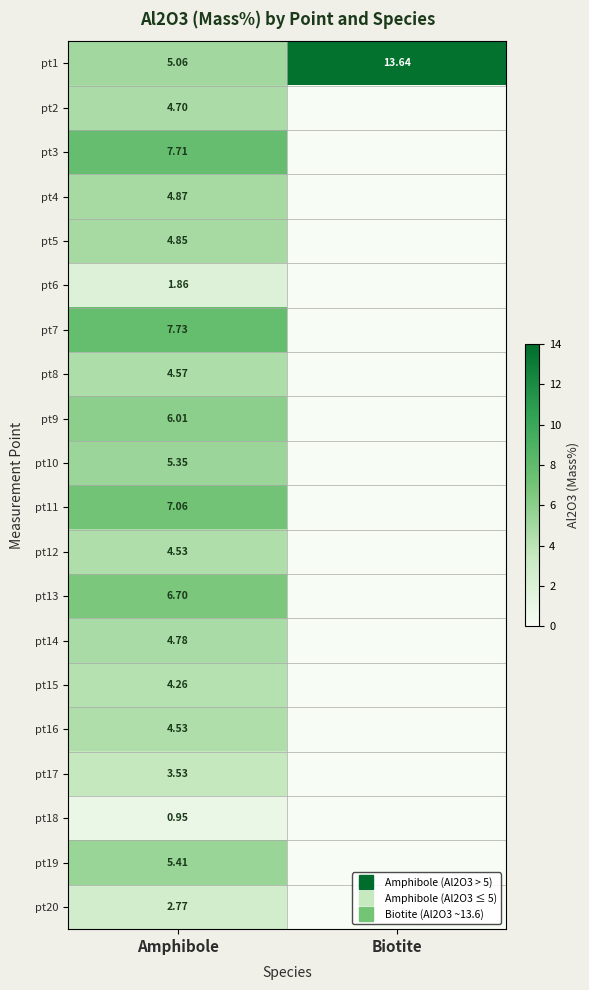

List the labels in order of pt8 value, smallest first.

Biotite, Amphibole